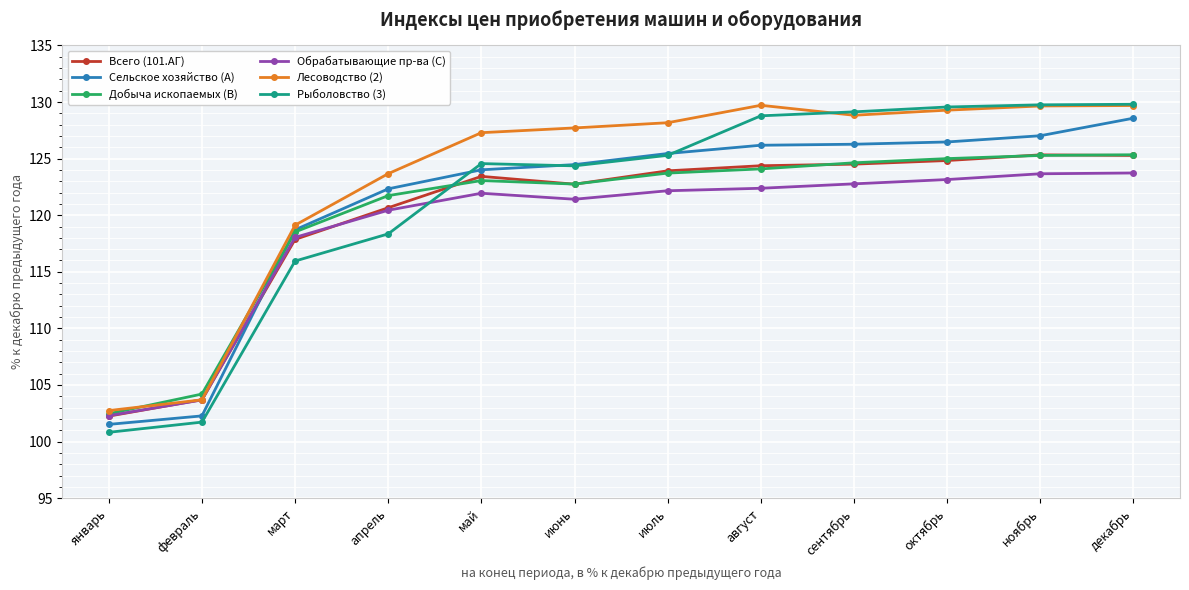

Where does the Сельское хозяйство (A) series first go above 125?

июль